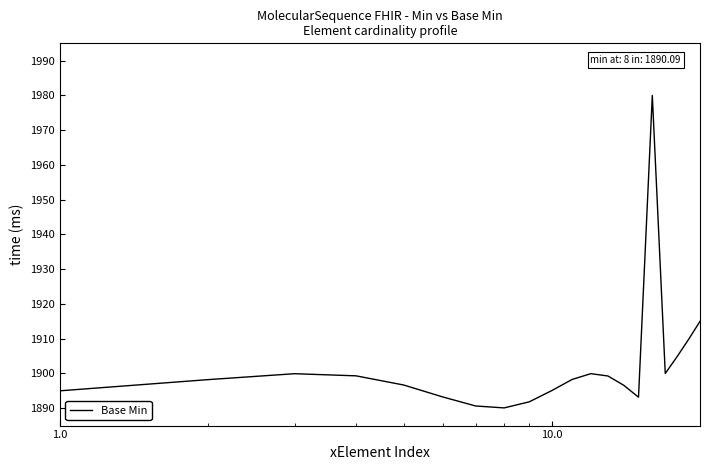

What is the difference between the maximum and minimum values?

89.9